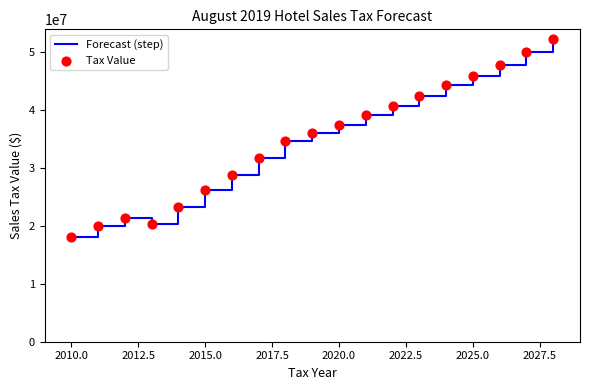

What is the difference between the maximum and minimum values?

34079942.8